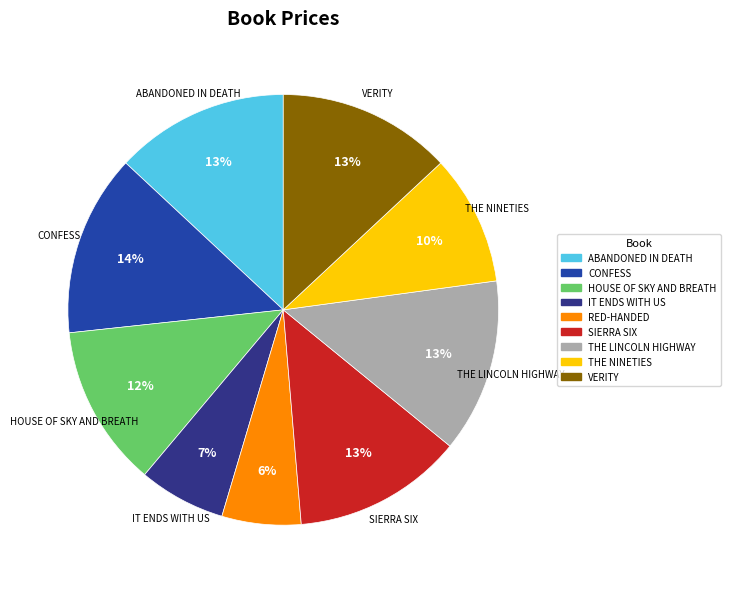

Do ABANDONED IN DEATH and SIERRA SIX together represent more than half of the pie?

No